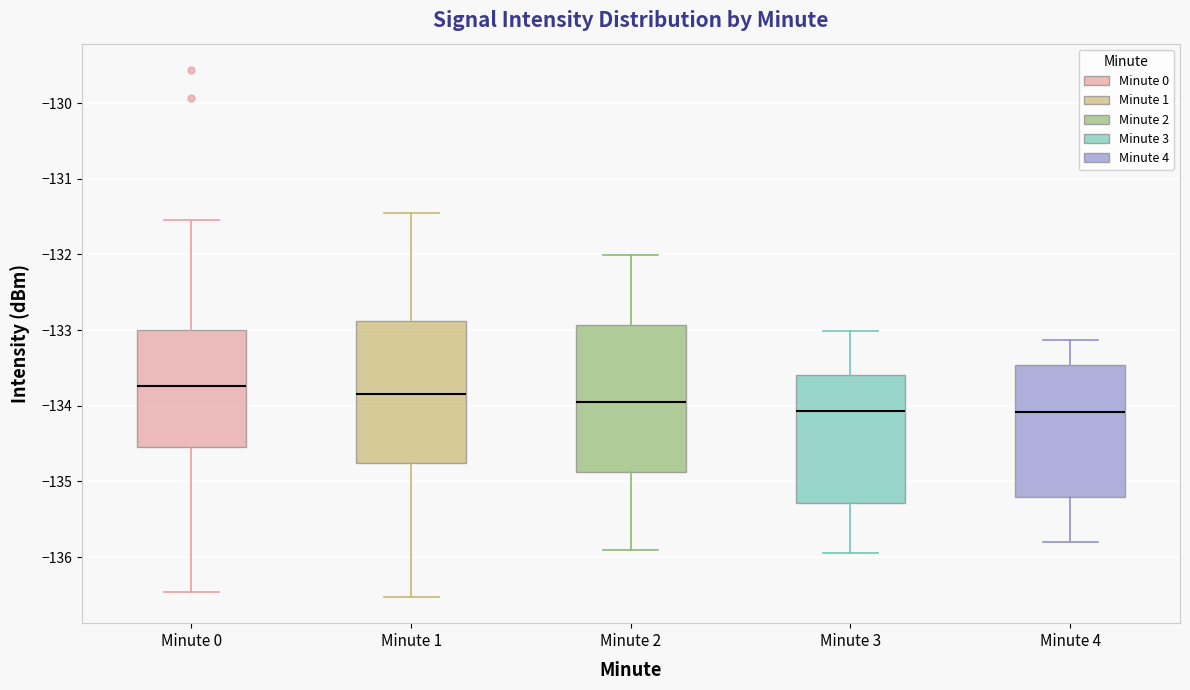

Reading left to right, read every box against the y-axis: the position of its median line, the range the box covers, and the ends of its whiskers. The values are not printed on the chart, so give them approximately, as read against the axis.

Minute 0: median -133.7, box -134.5 to -133.0, whiskers -136.5 to -131.5
Minute 1: median -133.8, box -134.8 to -132.9, whiskers -136.5 to -131.5
Minute 2: median -134.0, box -134.9 to -132.9, whiskers -135.9 to -132.0
Minute 3: median -134.1, box -135.3 to -133.6, whiskers -136.0 to -133.0
Minute 4: median -134.1, box -135.2 to -133.5, whiskers -135.8 to -133.1